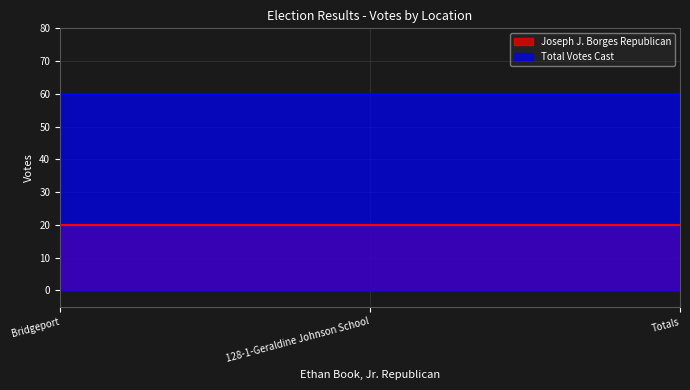

The value of Total Votes Cast at 128-1-Geraldine Johnson School is 79. True or false?

False